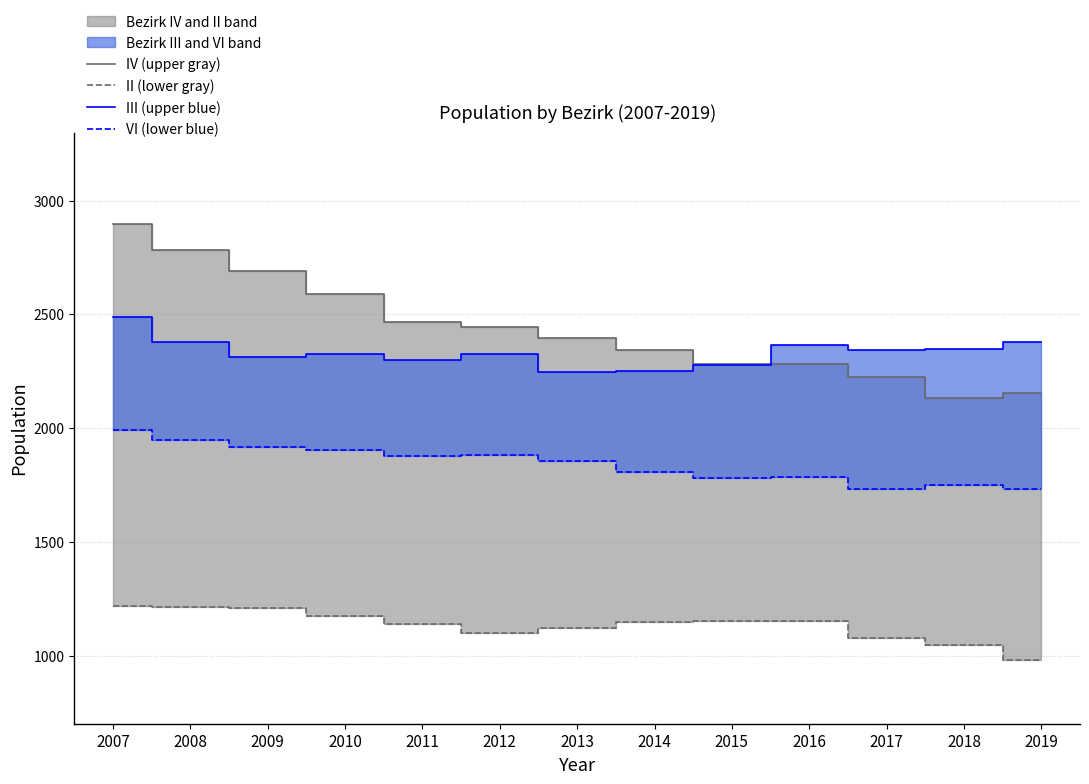

What is the minimum value for VI (lower blue)?

1733